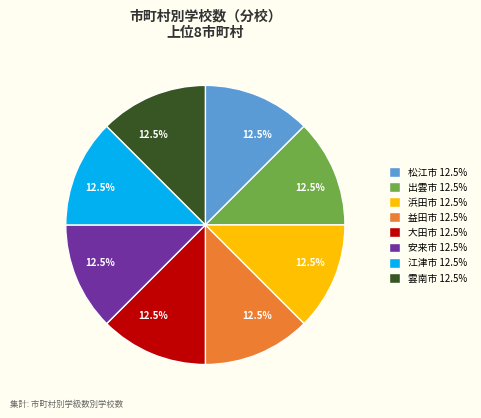

How many slices are in this pie chart?

8